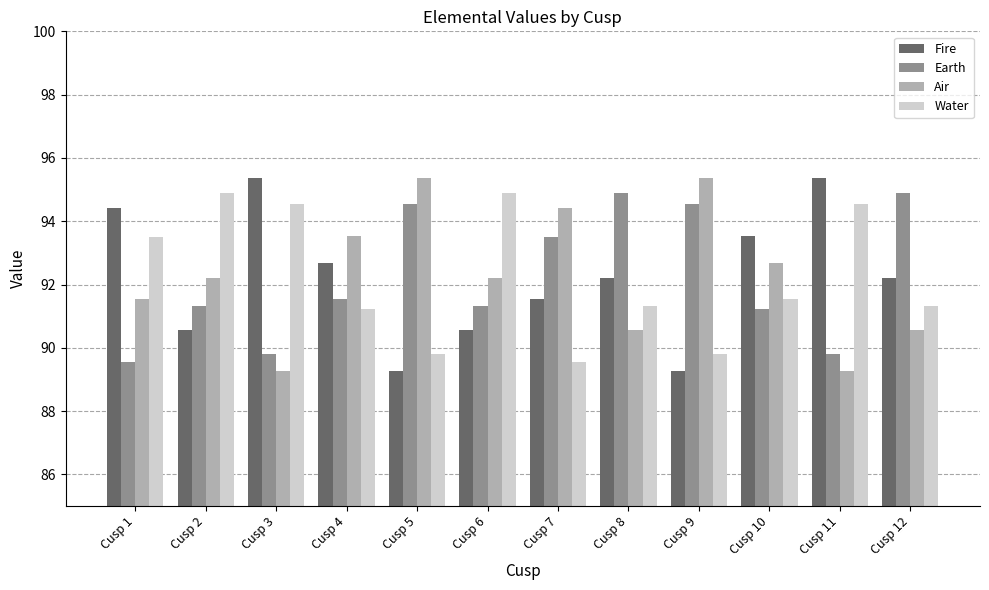

Rank the series at Cusp 1 from highest to lowest value.

Fire, Water, Air, Earth